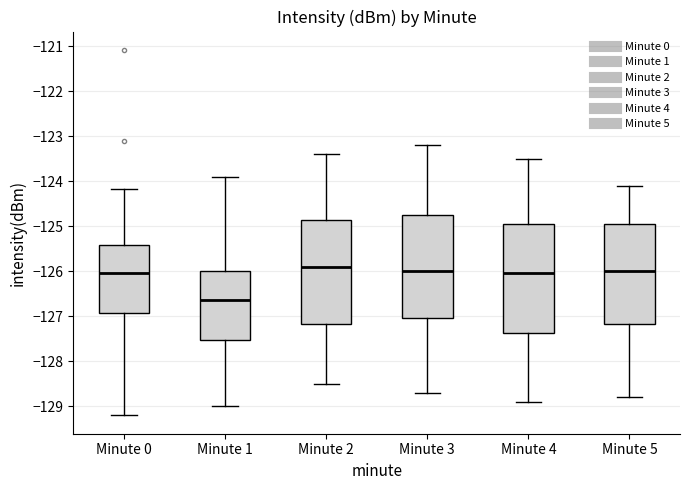

Which box is the tallest, from its lower edge to its upper edge?

Minute 4